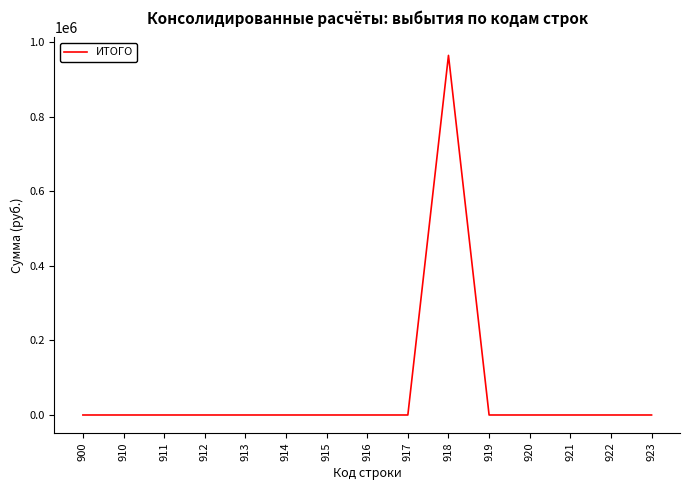

Is it true that the value at 921 is 0.0?

True